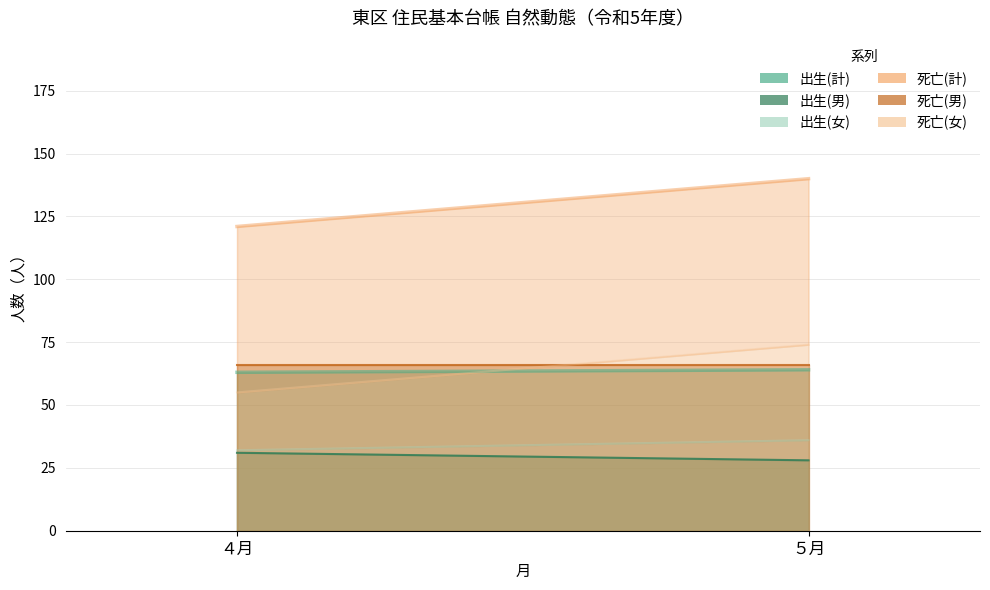

List the labels in order of 出生(女) value, largest first.

５月, ４月